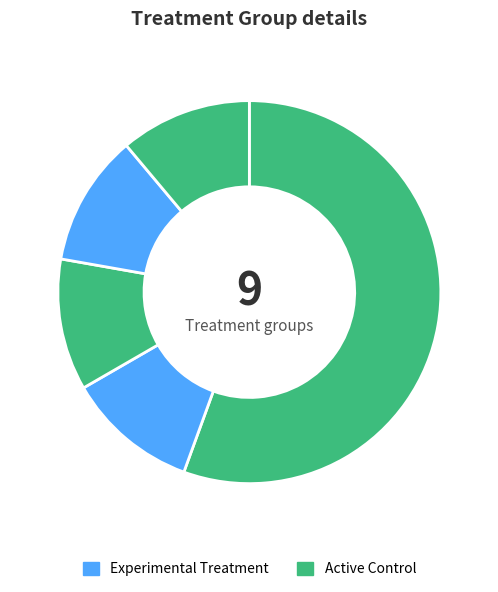

Is منابع طبیعی ایران the majority of the pie?

No